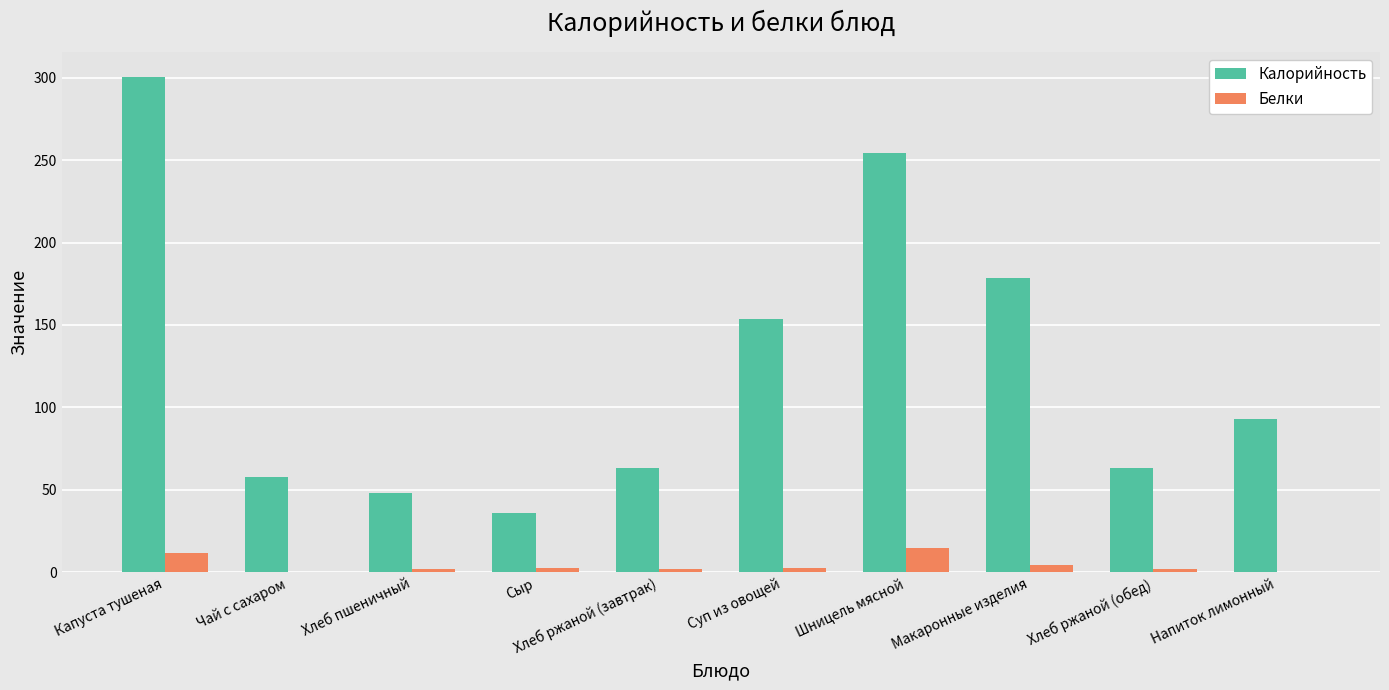

What is the average value of the Белки series?

4.1